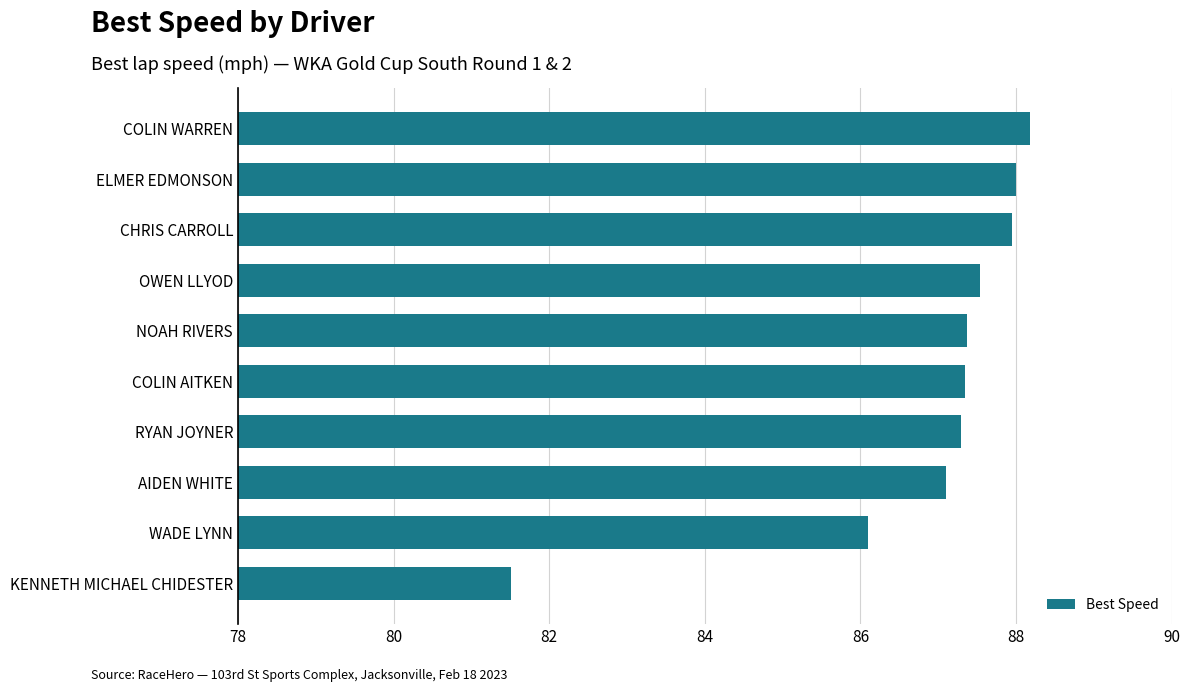

How many data points are above 87?

8